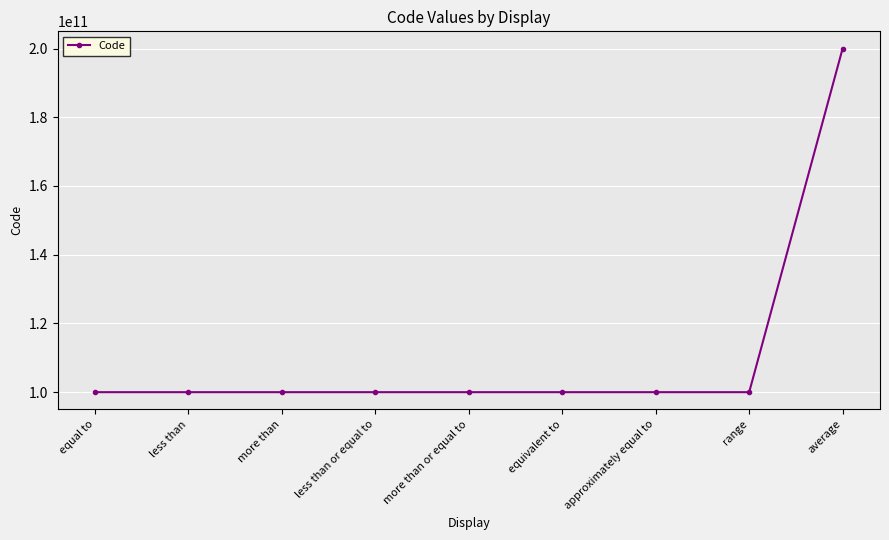

What is the smallest value displayed?

100000000049